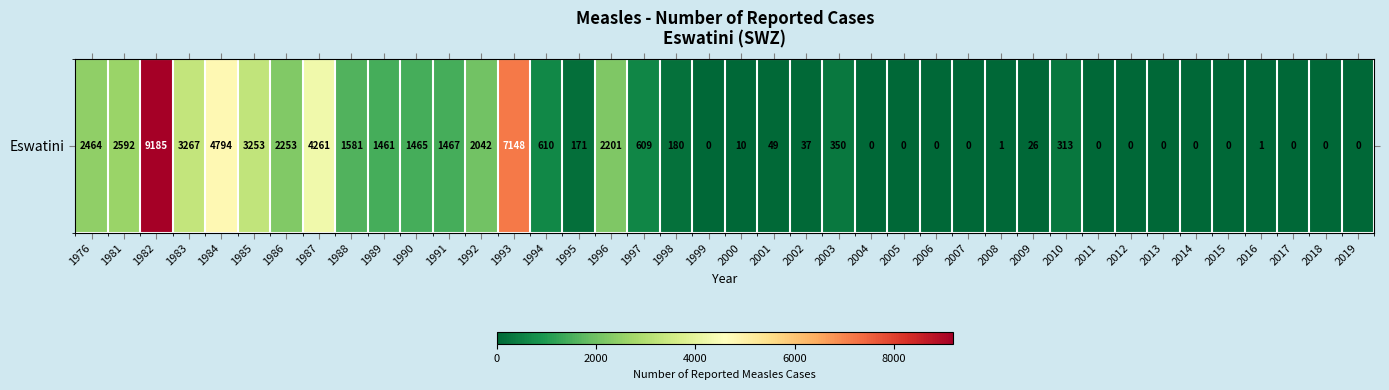

Between 1995 and 2008, which is larger?

1995